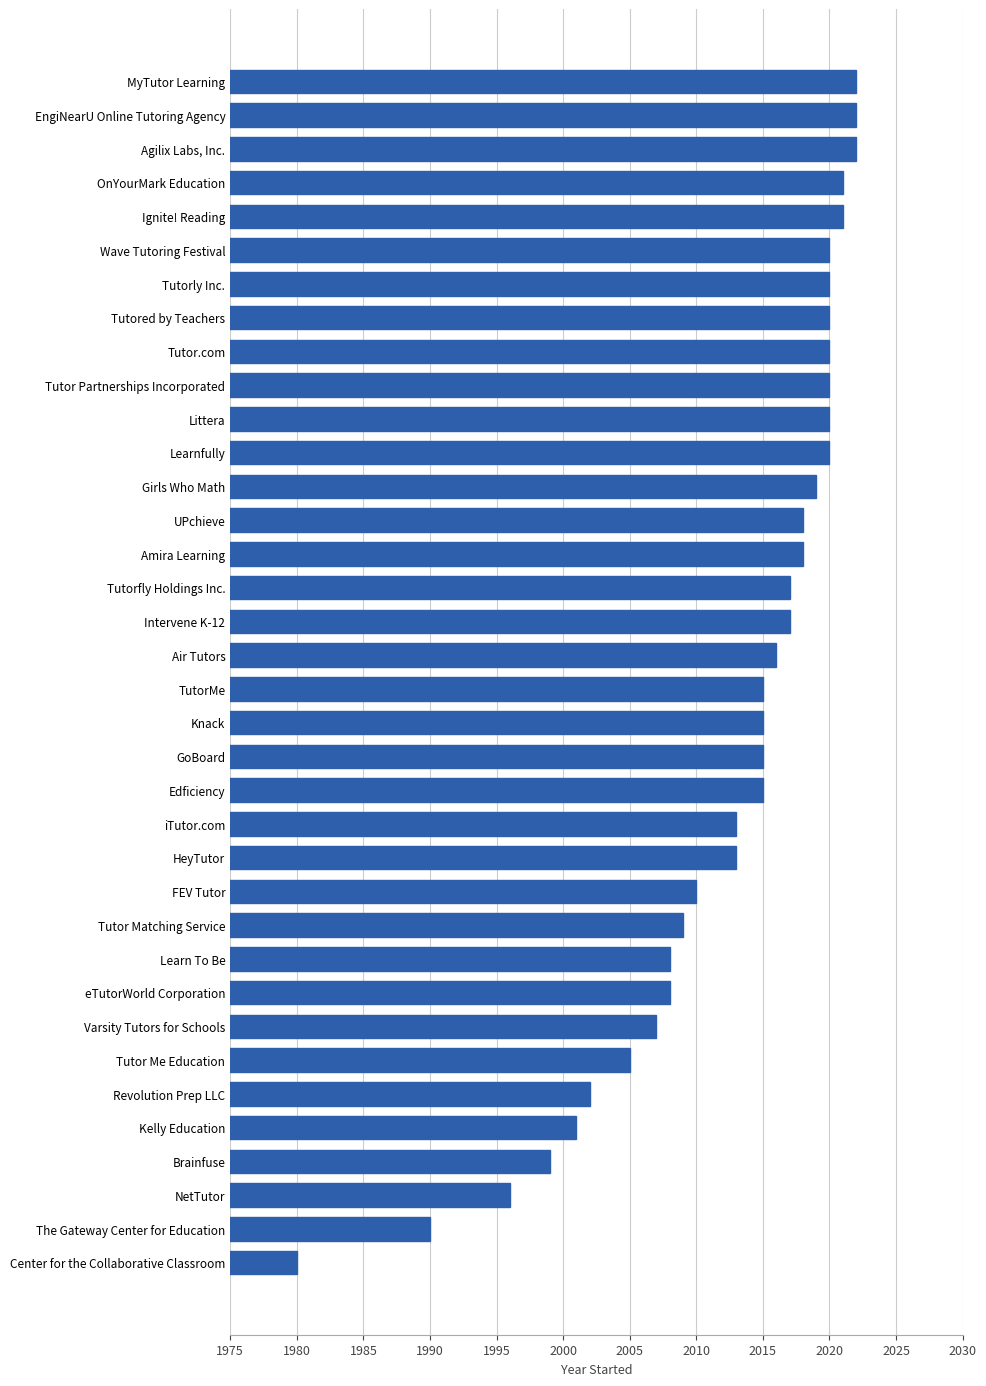

Which has a higher value, Learn To Be or Center for the Collaborative Classroom?

Learn To Be